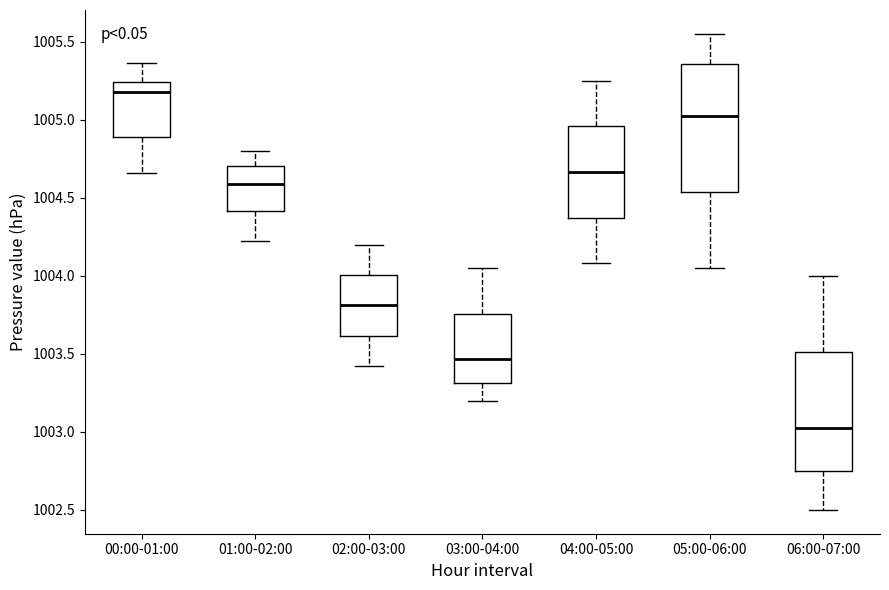

Reading left to right, transcribe this box plot: for each box, give where its median line is, the range the box spans, and where its two whiskers end, as read against the y-axis. The values are not printed on the chart, so give them approximately, as read against the axis.

00:00-01:00: median 1005.20, box 1004.90 to 1005.25, whiskers 1004.65 to 1005.35
01:00-02:00: median 1004.60, box 1004.40 to 1004.70, whiskers 1004.20 to 1004.80
02:00-03:00: median 1003.80, box 1003.60 to 1004.00, whiskers 1003.40 to 1004.20
03:00-04:00: median 1003.45, box 1003.30 to 1003.75, whiskers 1003.20 to 1004.05
04:00-05:00: median 1004.65, box 1004.35 to 1004.95, whiskers 1004.10 to 1005.25
05:00-06:00: median 1005.05, box 1004.55 to 1005.35, whiskers 1004.05 to 1005.55
06:00-07:00: median 1003.05, box 1002.75 to 1003.50, whiskers 1002.50 to 1004.00